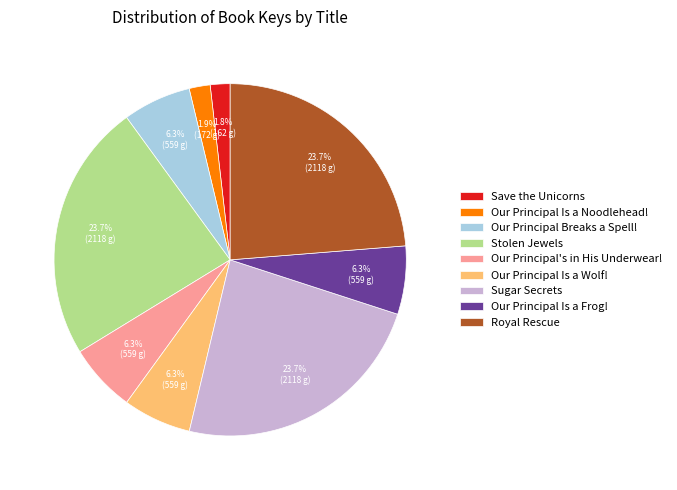

Count the number of slices in the pie.

9